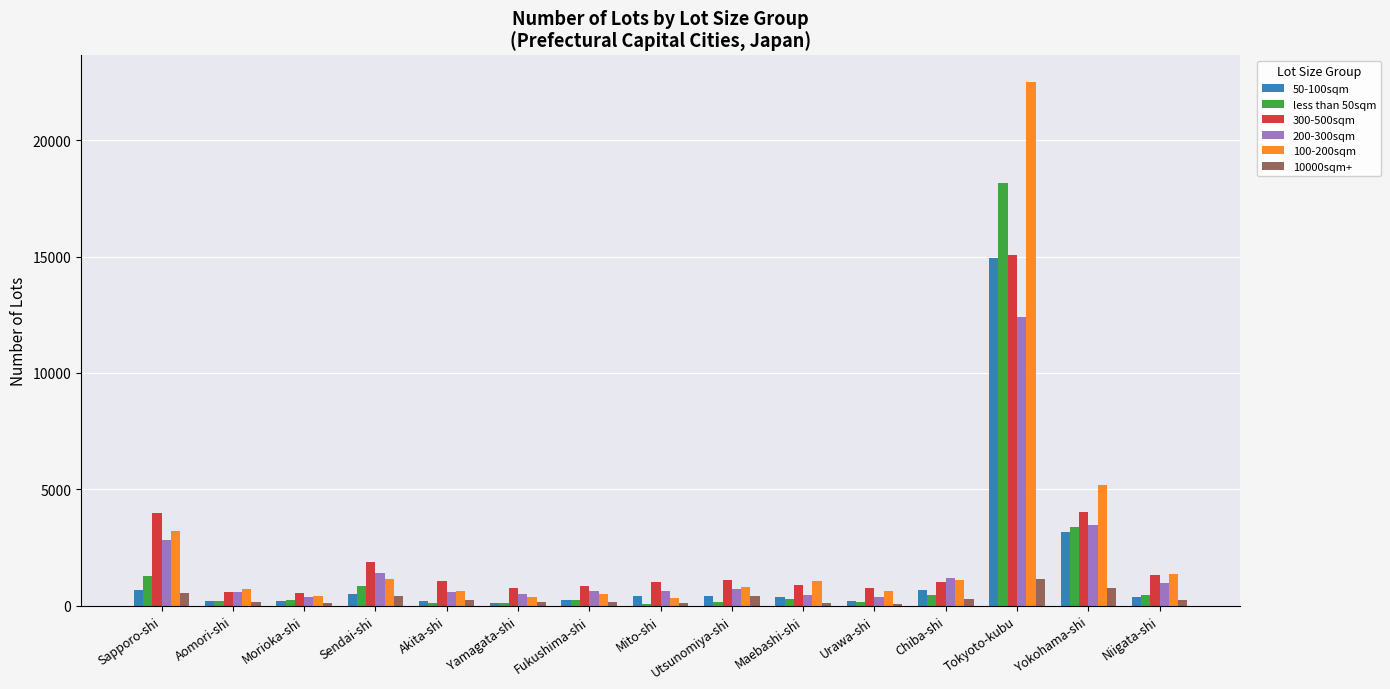

Is the value of 200-300sqm at Yokohama-shi greater than the value of 10000sqm+ at Maebashi-shi?

Yes